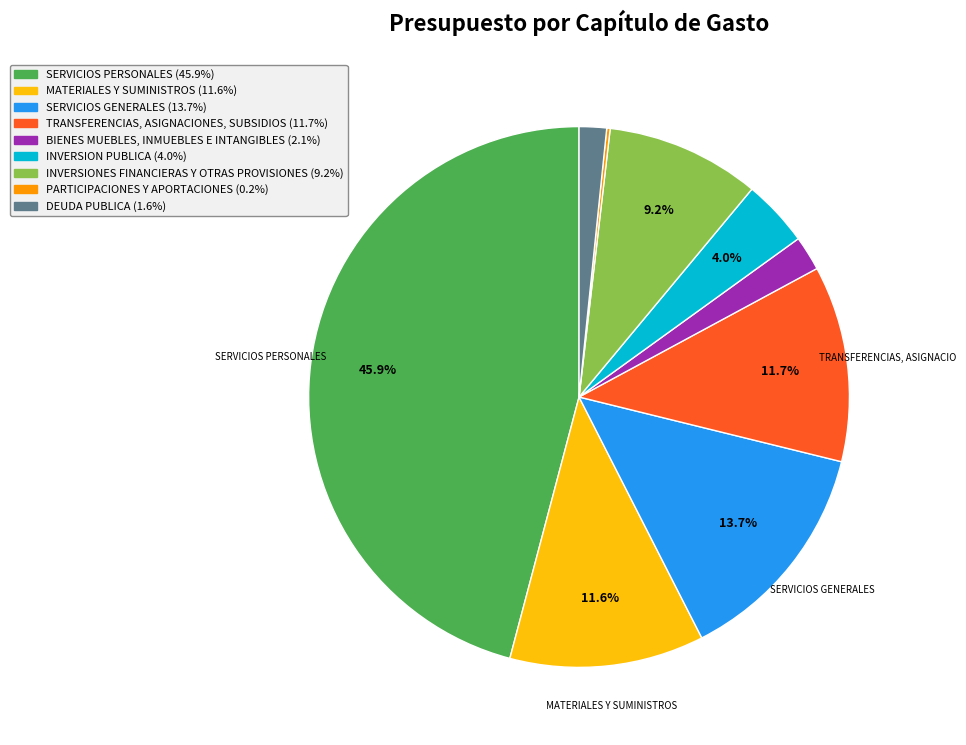

To the nearest percent, what percentage of the pie is DEUDA PUBLICA?

2%